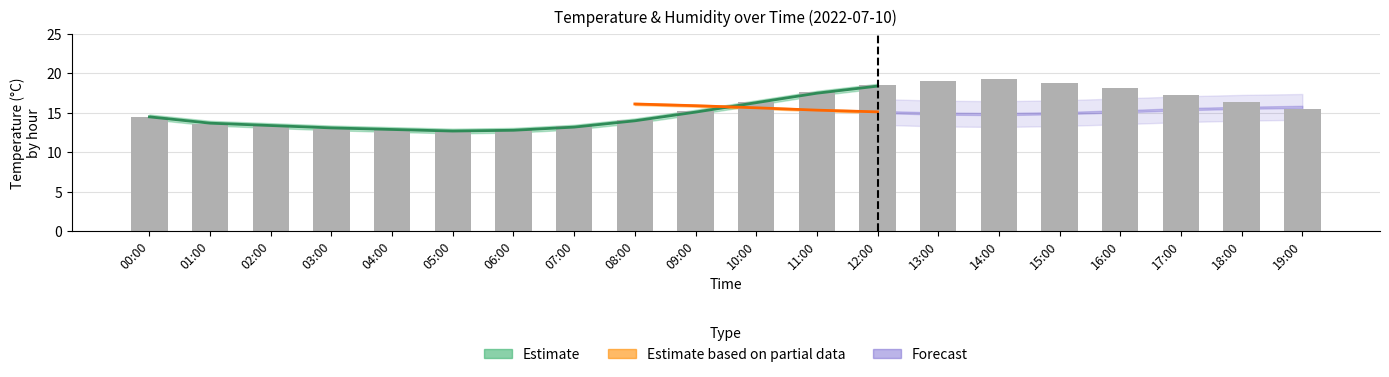

Which label corresponds to the smallest value in the chart?

05:00